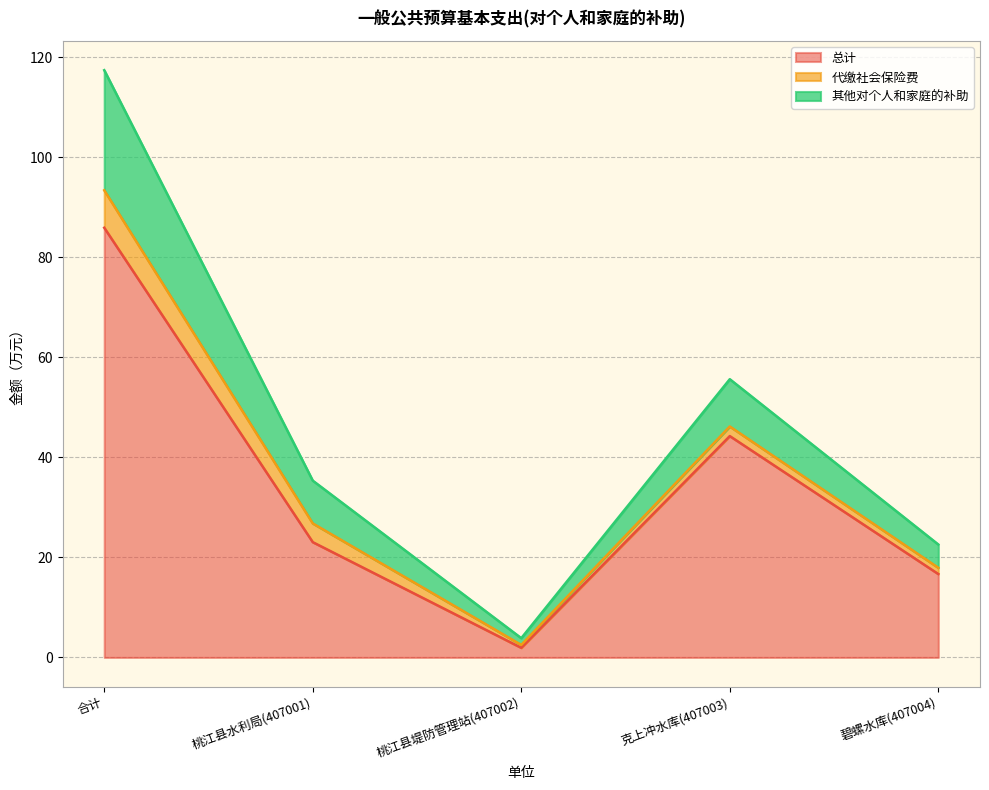

What position from the left is 合计?

1